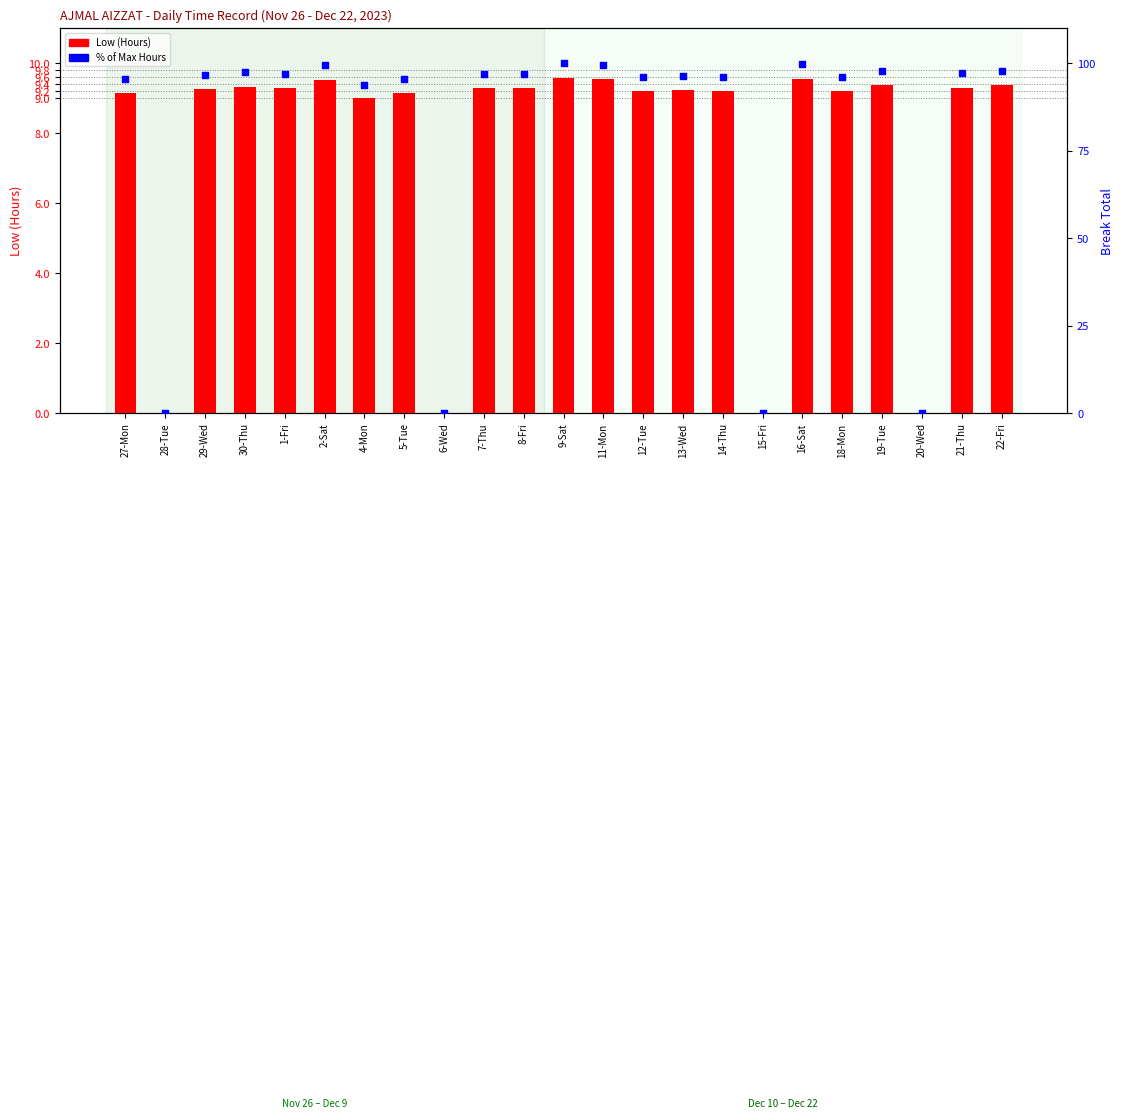

Which series has the widest spread of Y values?

% of Max Hours